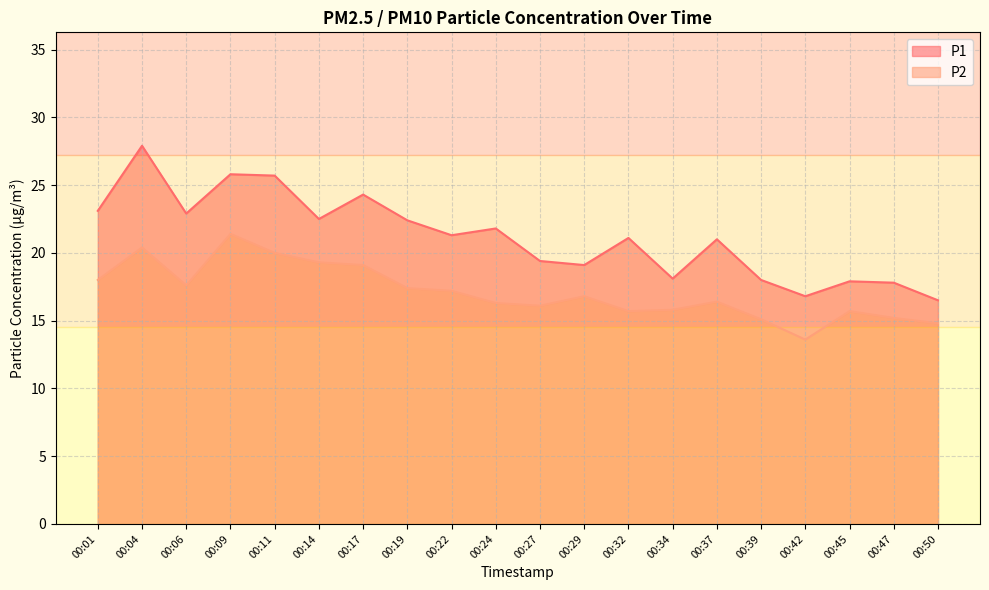

Is it true that P2 equals 19.3 at 00:14?

True